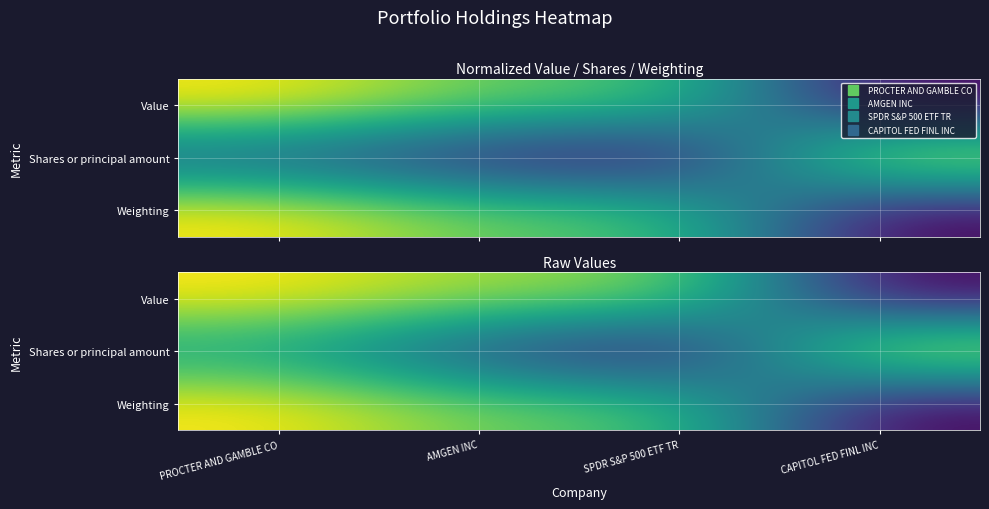

At which category is the sum across all series the highest?

PROCTER AND GAMBLE CO